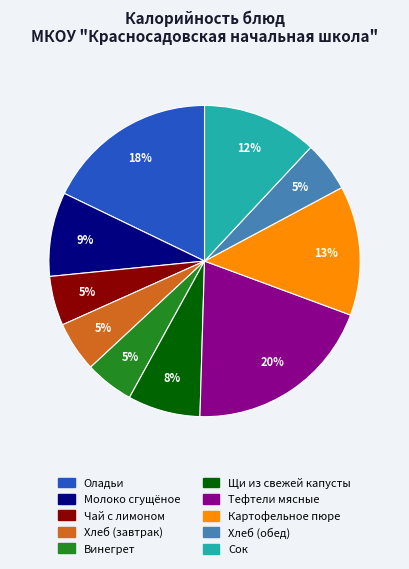

Which has a higher value, Хлеб (завтрак) or Молоко сгущёное?

Молоко сгущёное